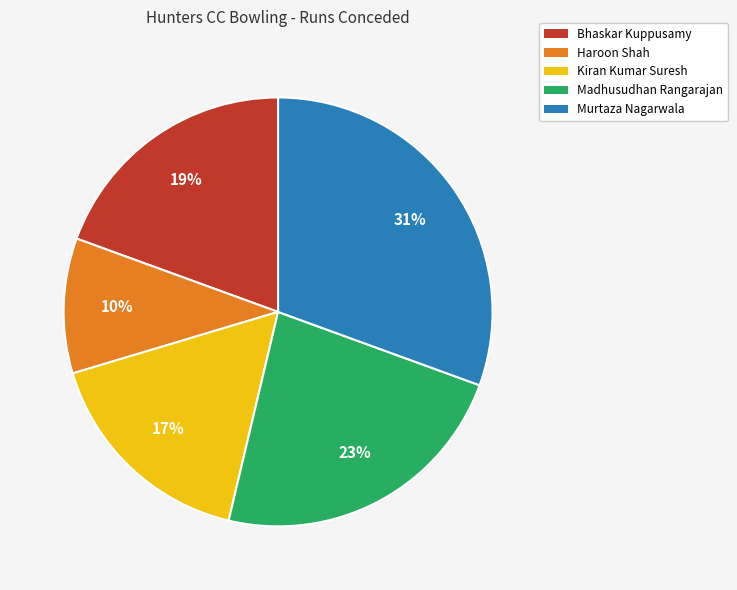

How many segments does this pie chart have?

5